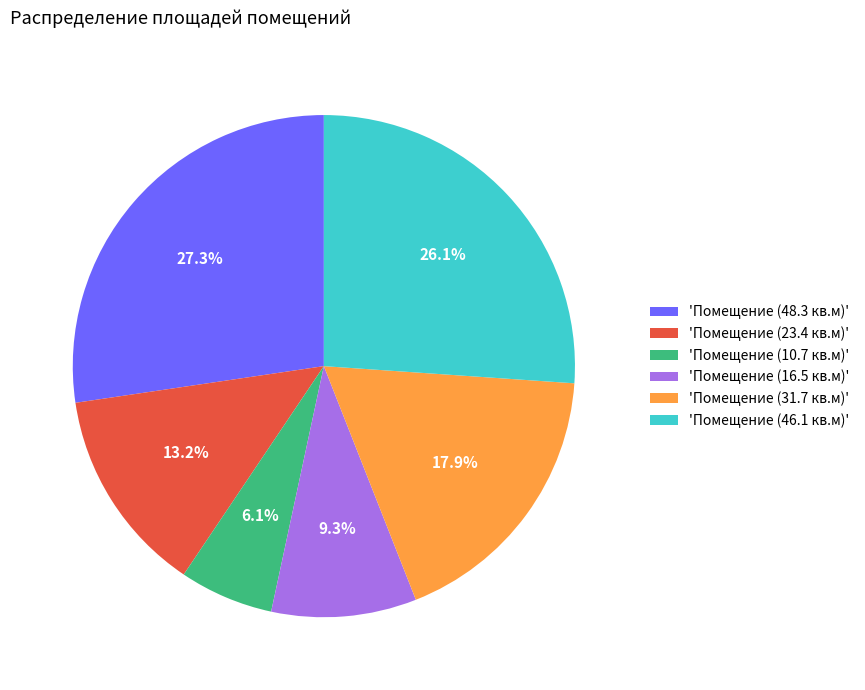

What percentage is NOT represented by 'Помещение (16.5 кв.м)'?

90.7%